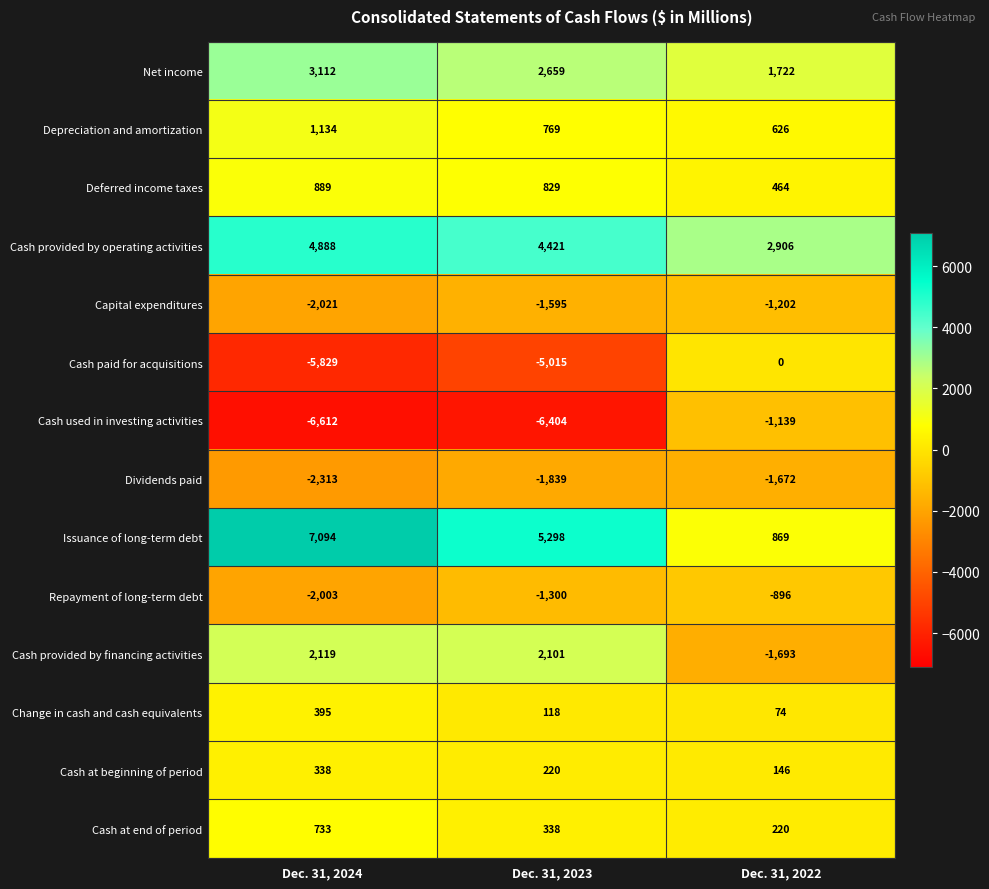

Rank the series by their maximum value, from lowest to highest.

Dividends paid, Capital expenditures, Cash used in investing activities, Repayment of long-term debt, Cash paid for acquisitions, Cash at beginning of period, Change in cash and cash equivalents, Cash at end of period, Deferred income taxes, Depreciation and amortization, Cash provided by financing activities, Net income, Cash provided by operating activities, Issuance of long-term debt